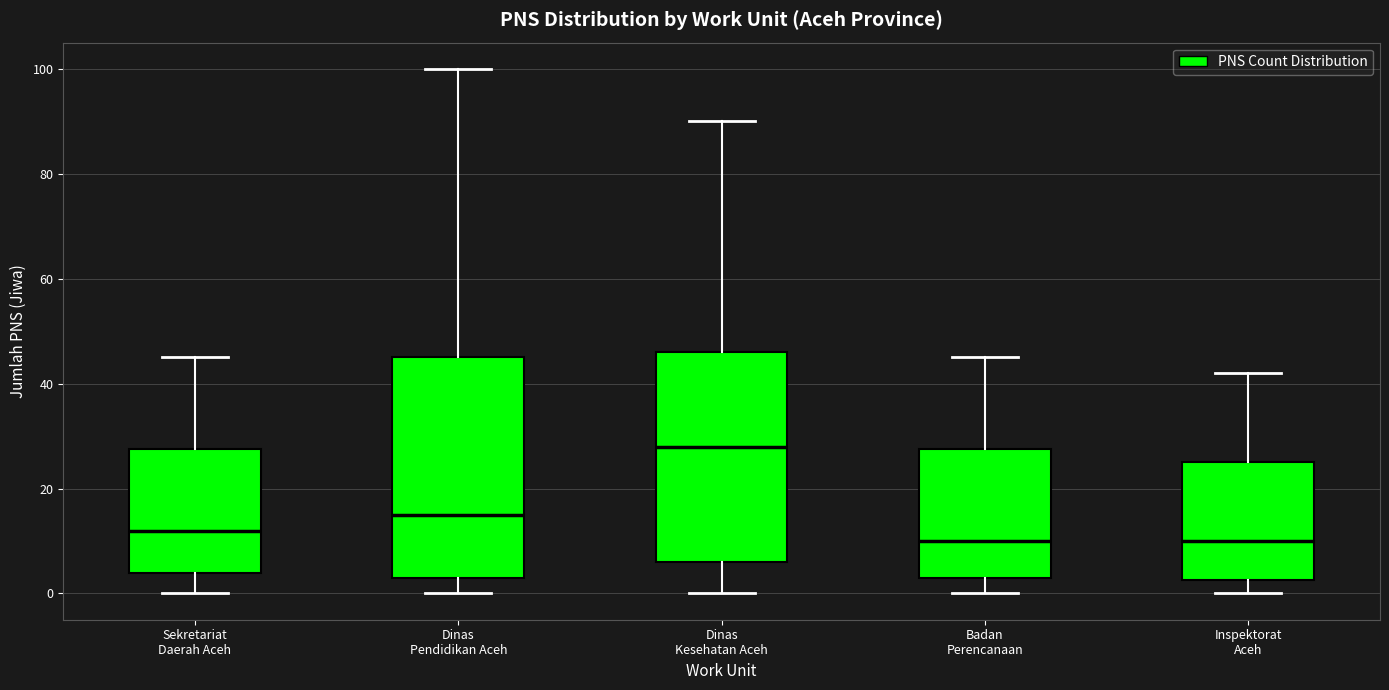

Where does the median line of the box for Dinas Pendidikan Aceh sit on the y-axis? The values are not printed on the chart, so give them approximately, as read against the axis.

16